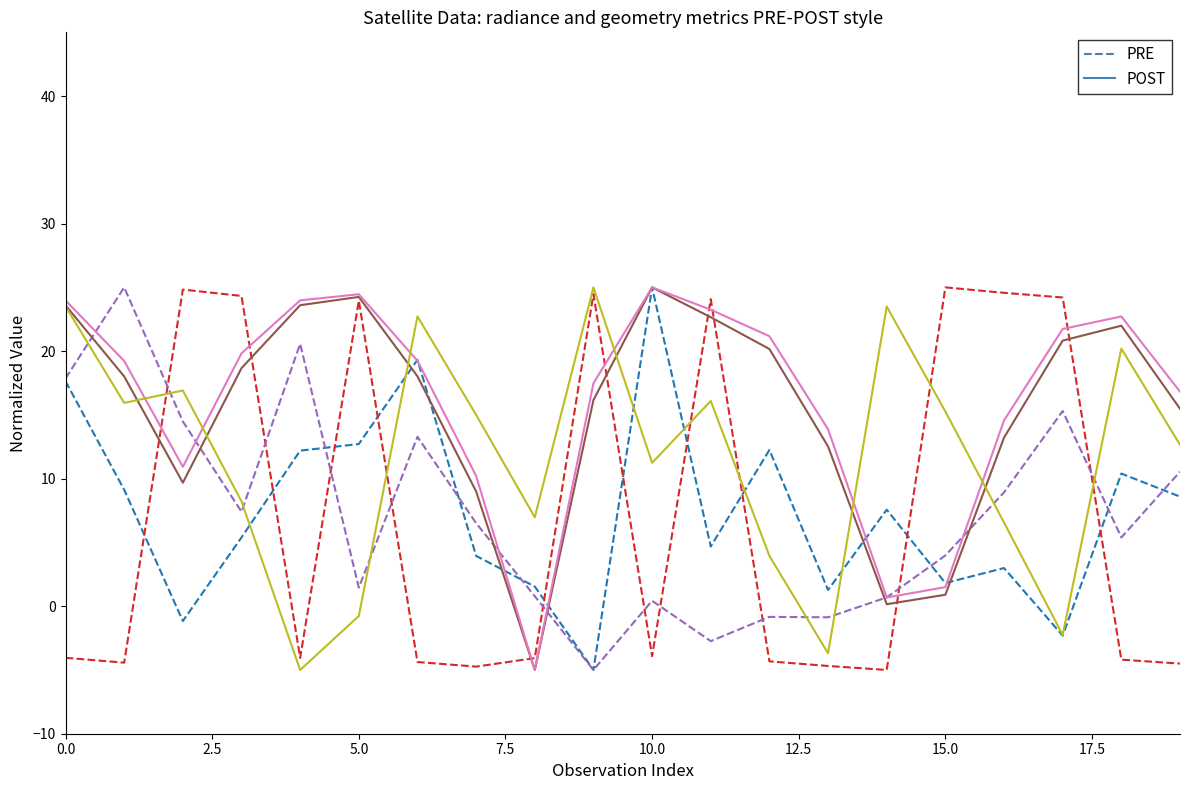

What is the greatest value displayed?

25.0